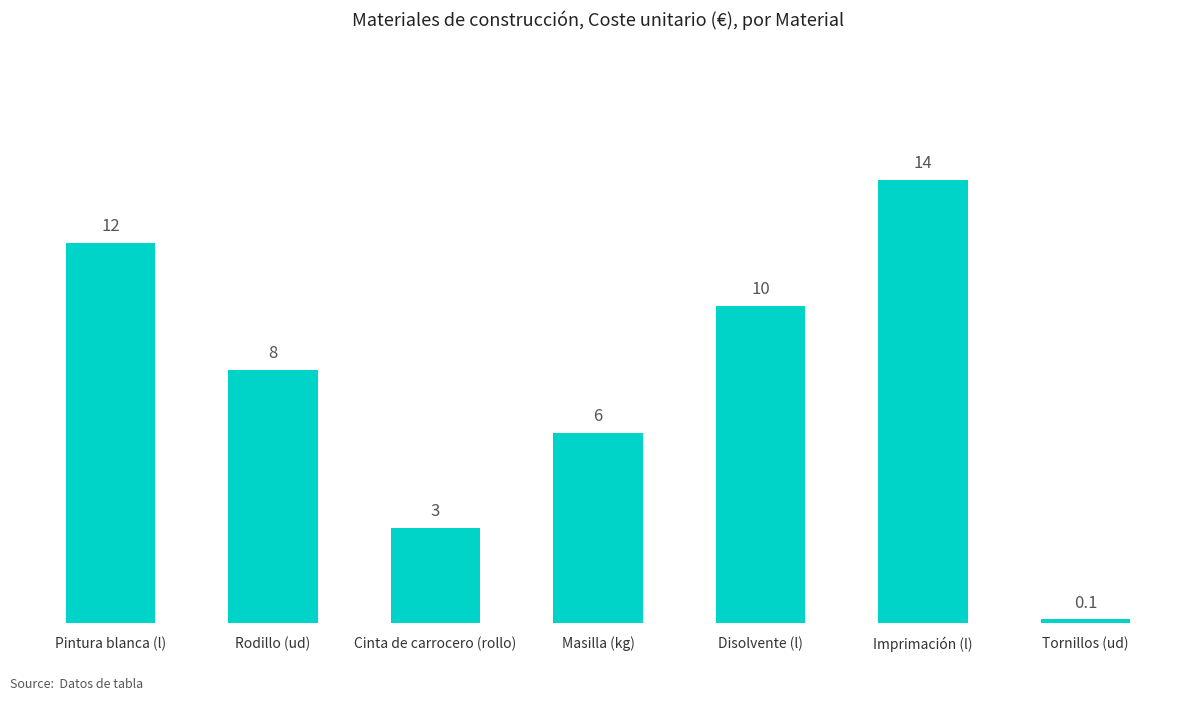

What is the value of the 7th bar from the left?

0.1